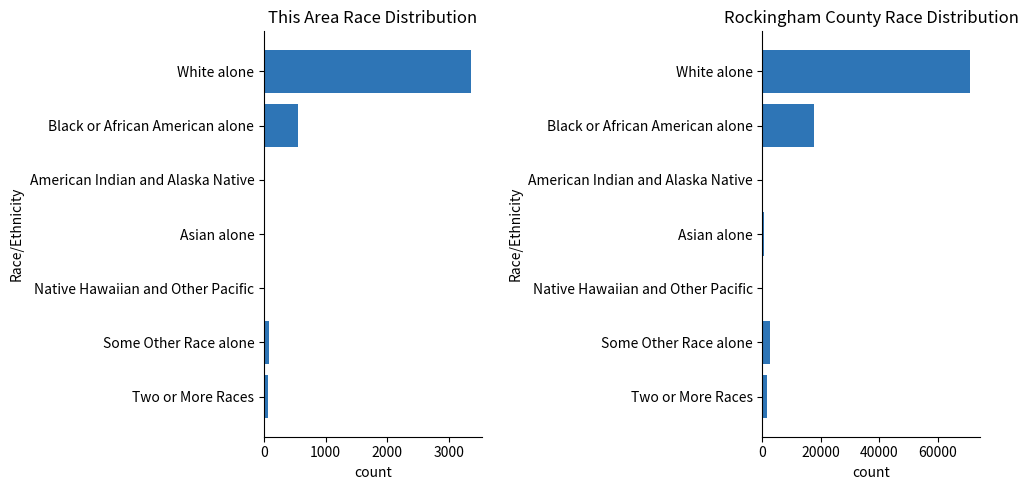

What is the difference between the Rockingham County values at Asian alone and White alone?

70445